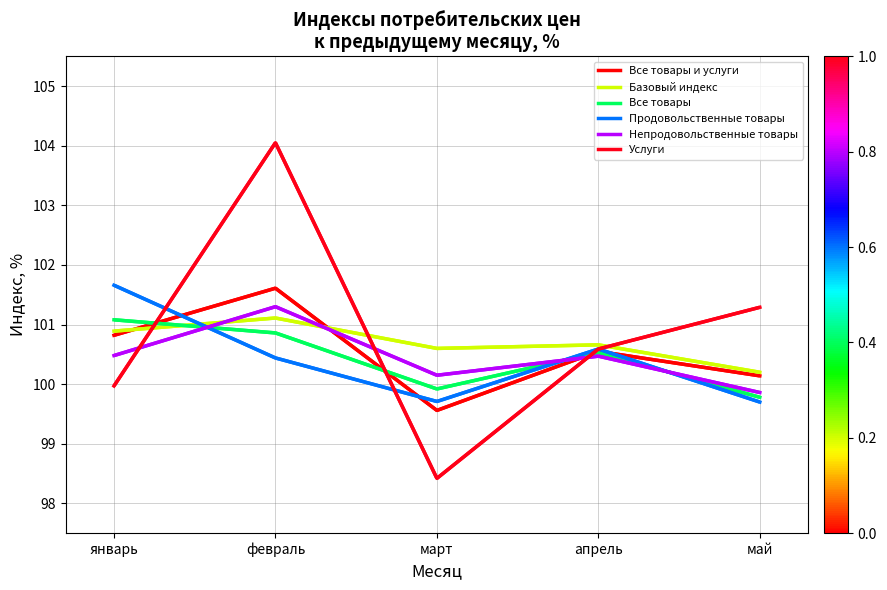

Which category has the highest value across all series?

февраль